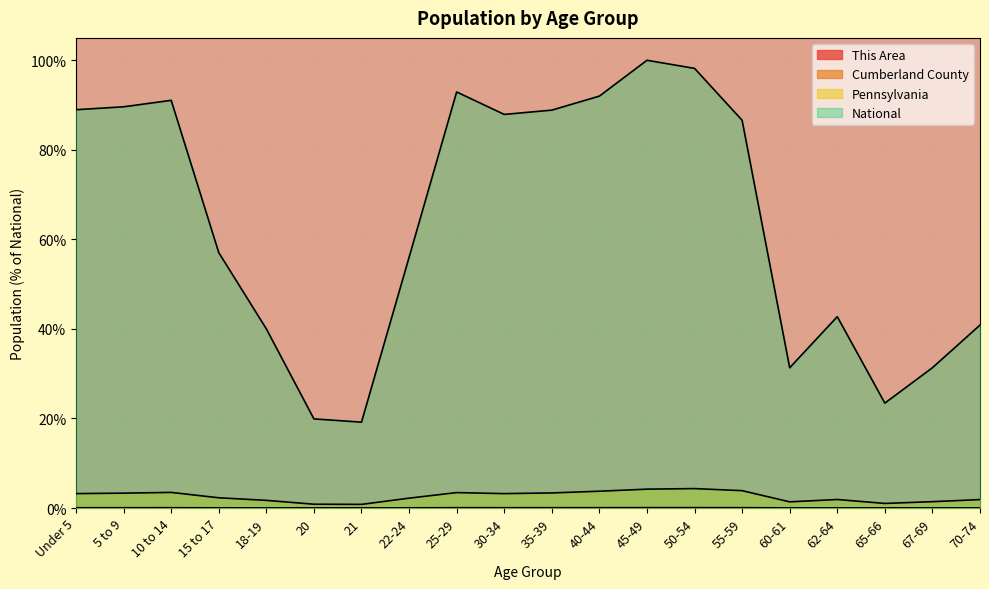

Rank the series by their maximum value, from highest to lowest.

National, Pennsylvania, Cumberland County, This Area